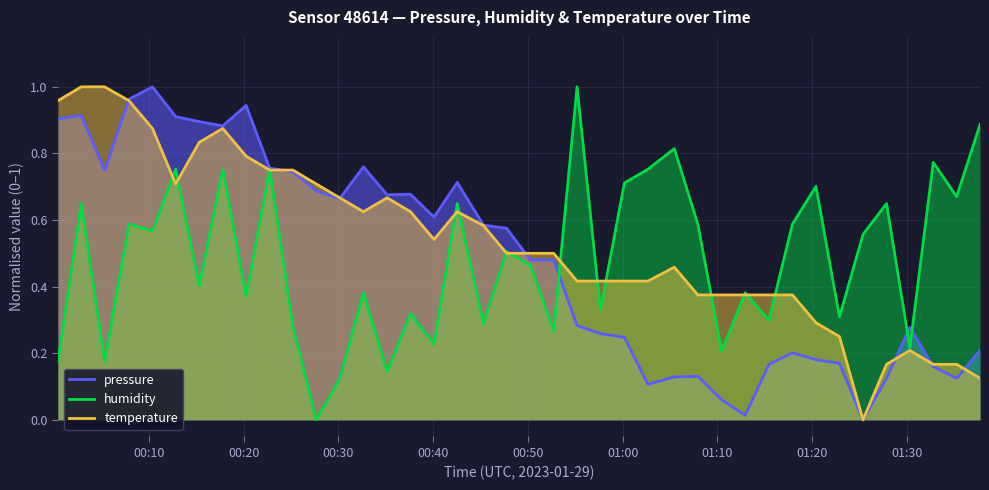

Reading left to right, what are all the values shown in this chart?

pressure: 0.9	0.9	0.7	1.0	1.0	0.9	0.9	0.9	0.9	0.8	0.7	0.7	0.7	0.8	0.7	0.7	0.6	0.7	0.6	0.6	0.5	0.5	0.3	0.3	0.2	0.1	0.1	0.1	0.1	0.0	0.2	0.2	0.2	0.2	0.0	0.1	0.3	0.2	0.1	0.2
humidity: 0.2	0.6	0.2	0.6	0.6	0.8	0.4	0.8	0.4	0.8	0.3	0.0	0.1	0.4	0.1	0.3	0.2	0.6	0.3	0.5	0.5	0.3	1.0	0.3	0.7	0.8	0.8	0.6	0.2	0.4	0.3	0.6	0.7	0.3	0.6	0.6	0.2	0.8	0.7	0.9
temperature: 1.0	1.0	1.0	1.0	0.9	0.7	0.8	0.9	0.8	0.8	0.8	0.7	0.7	0.6	0.7	0.6	0.5	0.6	0.6	0.5	0.5	0.5	0.4	0.4	0.4	0.4	0.5	0.4	0.4	0.4	0.4	0.4	0.3	0.3	0.0	0.2	0.2	0.2	0.2	0.1